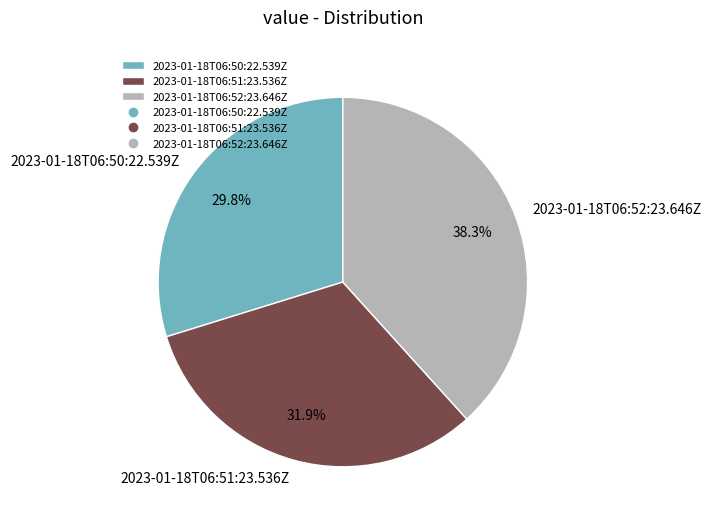

Between 2023-01-18T06:50:22.539Z and 2023-01-18T06:51:23.536Z, which is larger?

2023-01-18T06:51:23.536Z